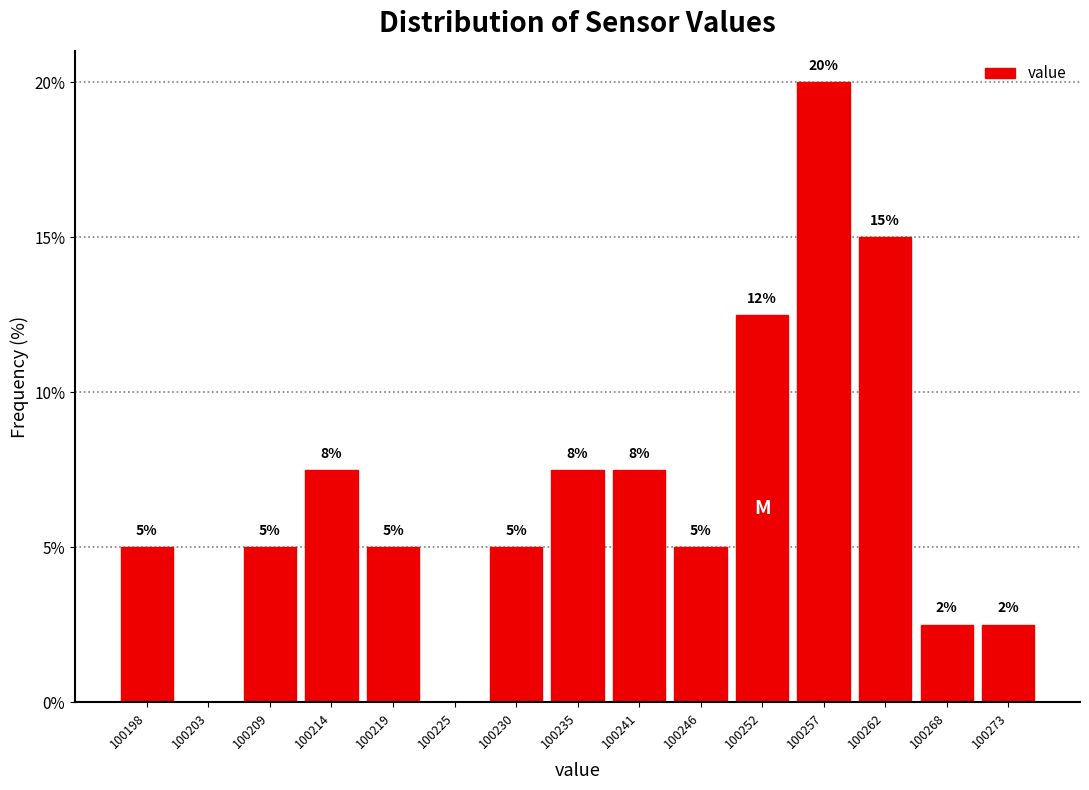

Which range on the x-axis has the tallest bar?

100254 to 100260